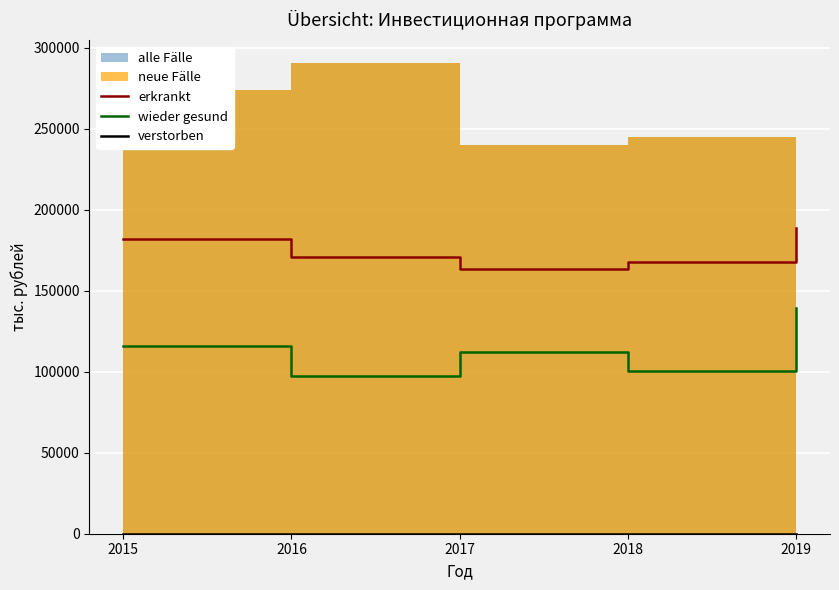

At which category is the sum across all series the highest?

2019